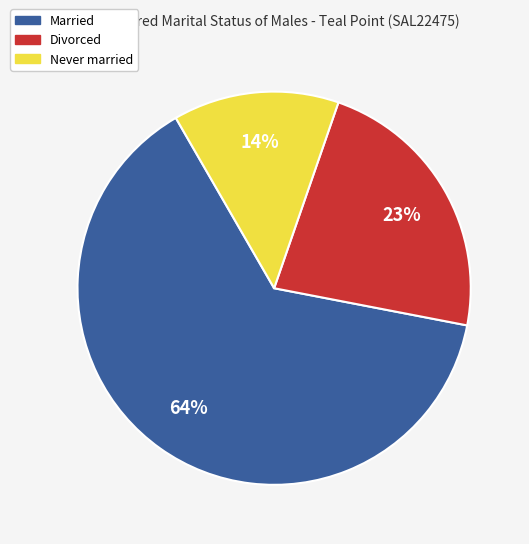

Combined, do Never married and Divorced account for over 50%?

No